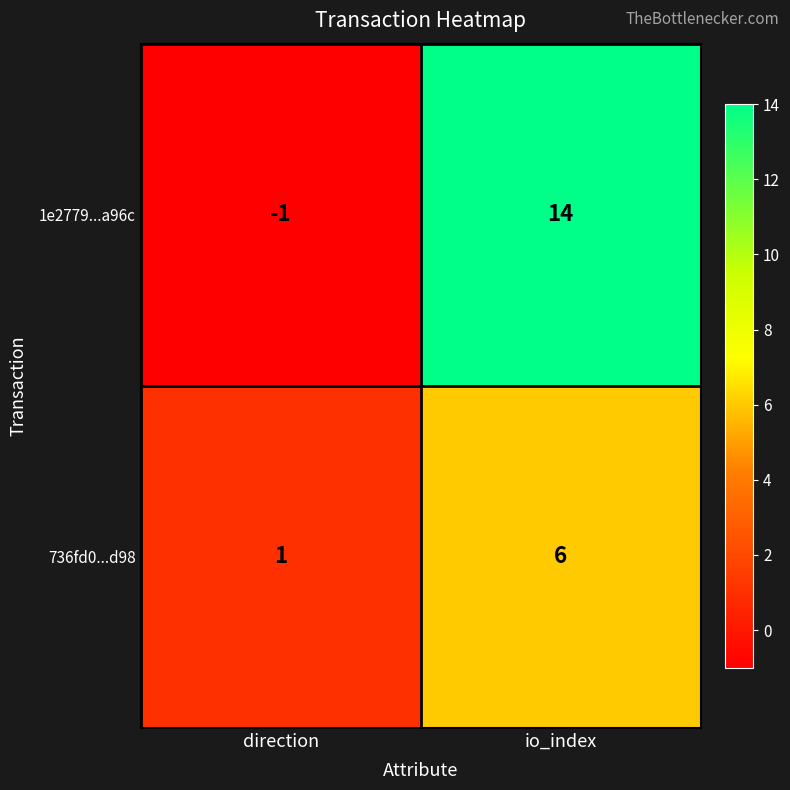

Rank the series by their average value, from highest to lowest.

1e2779...a96c, 736fd0...d98